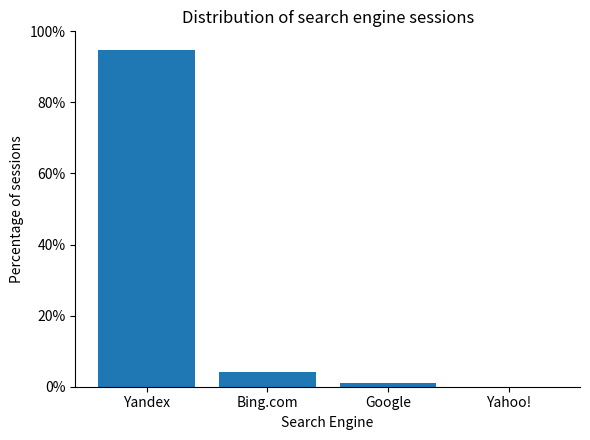

What is the sum of all values?

100.0